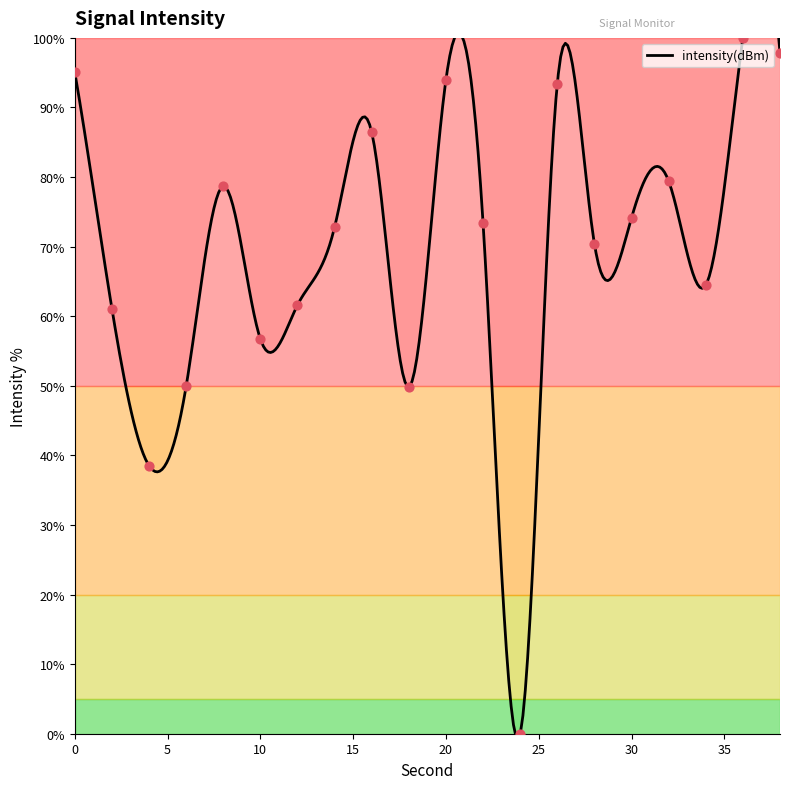

Between 2 and 12, which is larger?

12